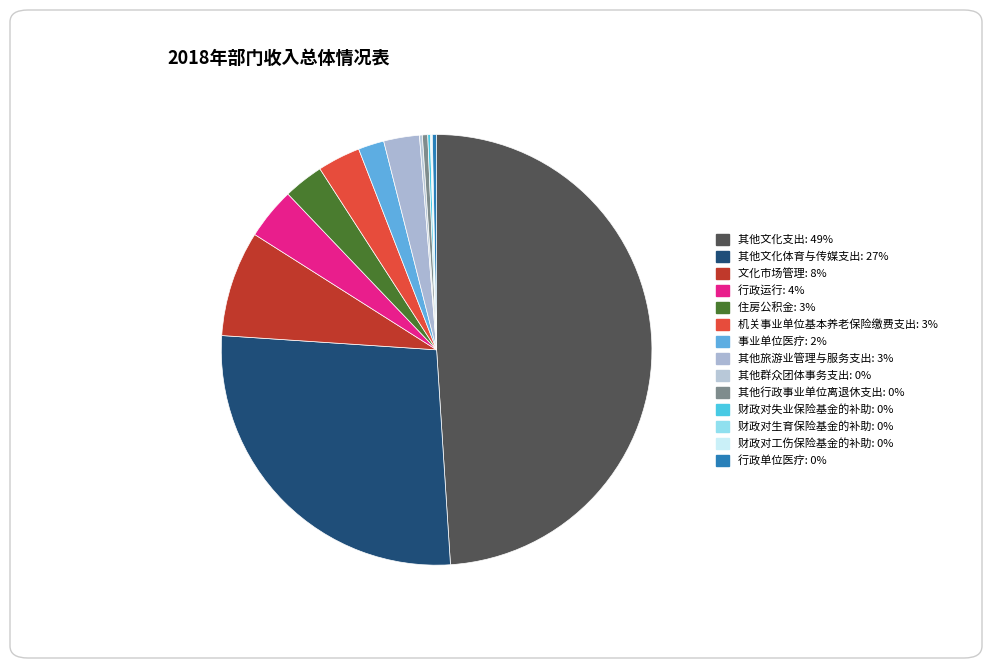

Does any single category account for the majority?

No